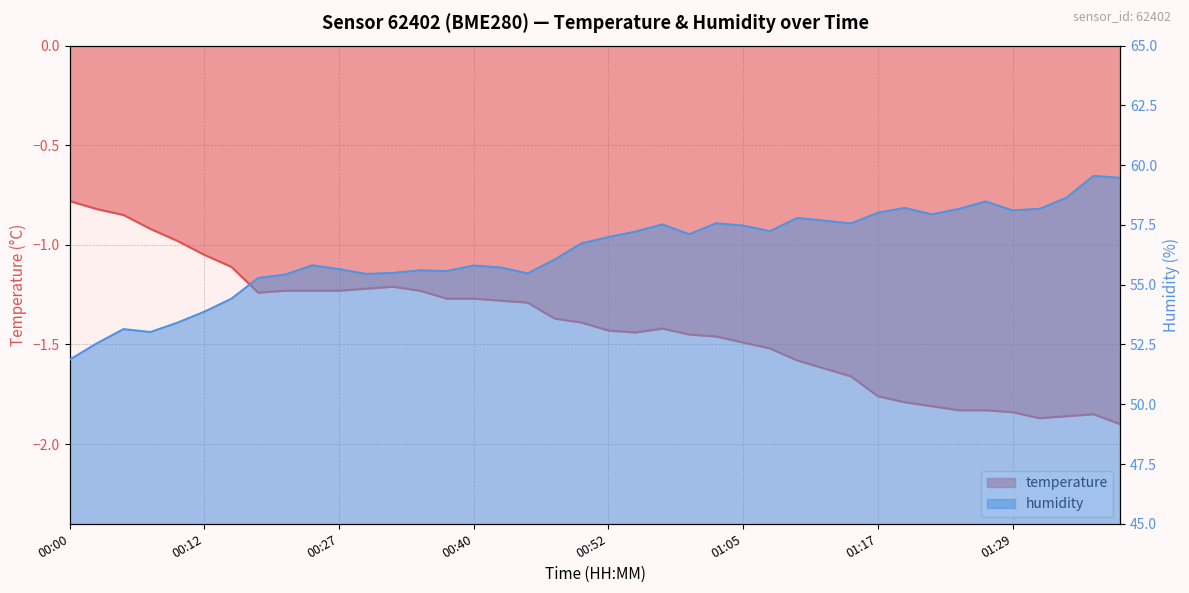

List the labels in order of temperature value, largest first.

00:00, 00:02, 00:05, 00:07, 00:10, 00:12, 00:15, 00:33, 00:30, 00:23, 00:25, 00:27, 00:35, 00:20, 00:38, 00:40, 00:43, 00:45, 00:48, 00:50, 00:57, 00:52, 00:55, 01:00, 01:02, 01:05, 01:07, 01:10, 01:12, 01:15, 01:17, 01:19, 01:22, 01:24, 01:27, 01:29, 01:36, 01:34, 01:32, 01:39